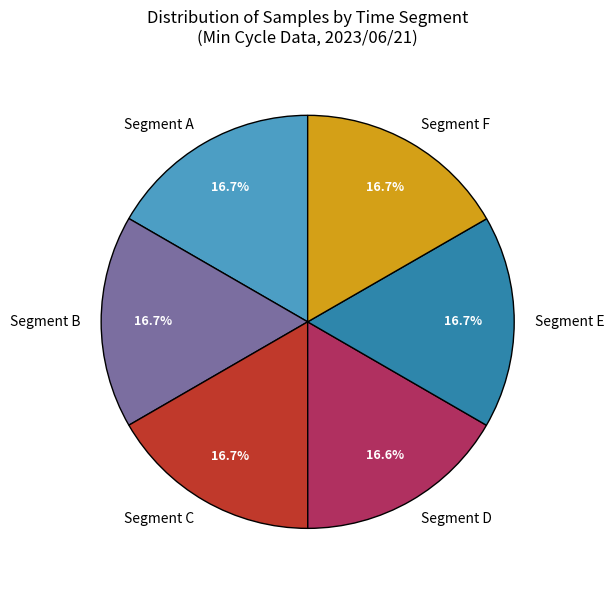

What is the ratio of the value at Segment B to the value at Segment C?

1.0